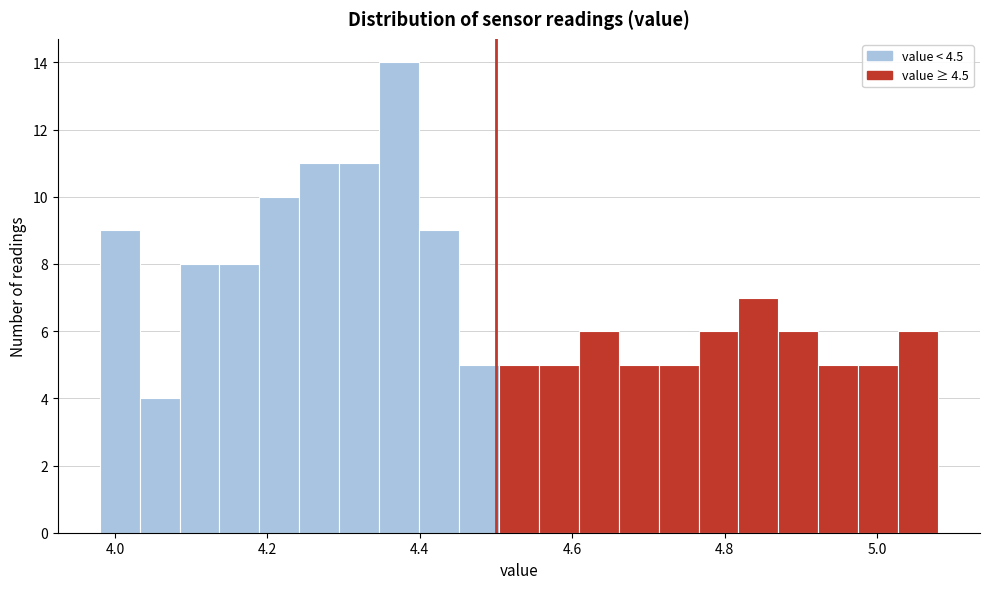

Read against the x-axis, roughly where is the centre of the tallest bar?

4.38